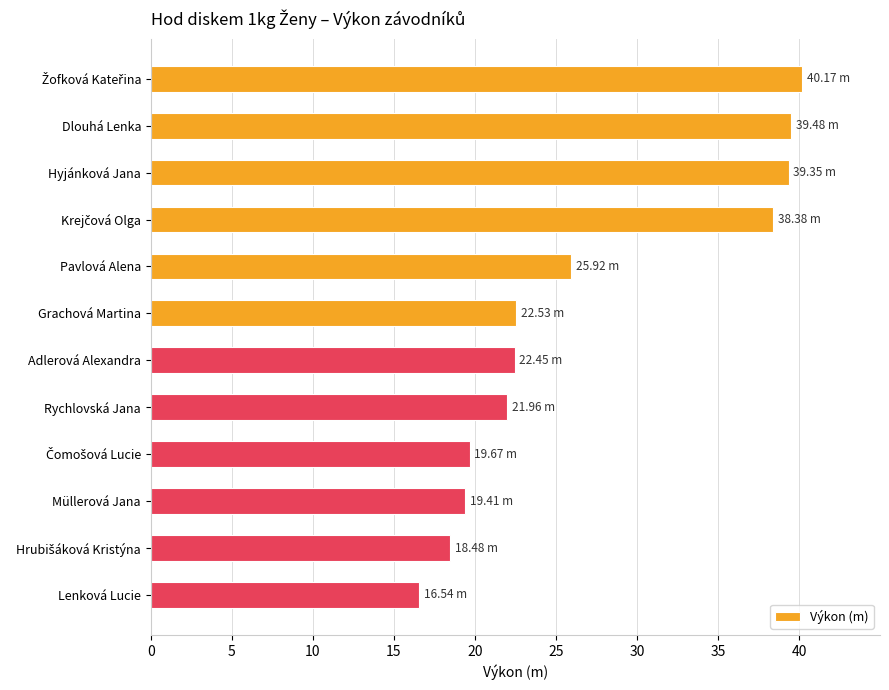

What is the minimum value shown in the chart?

16.5